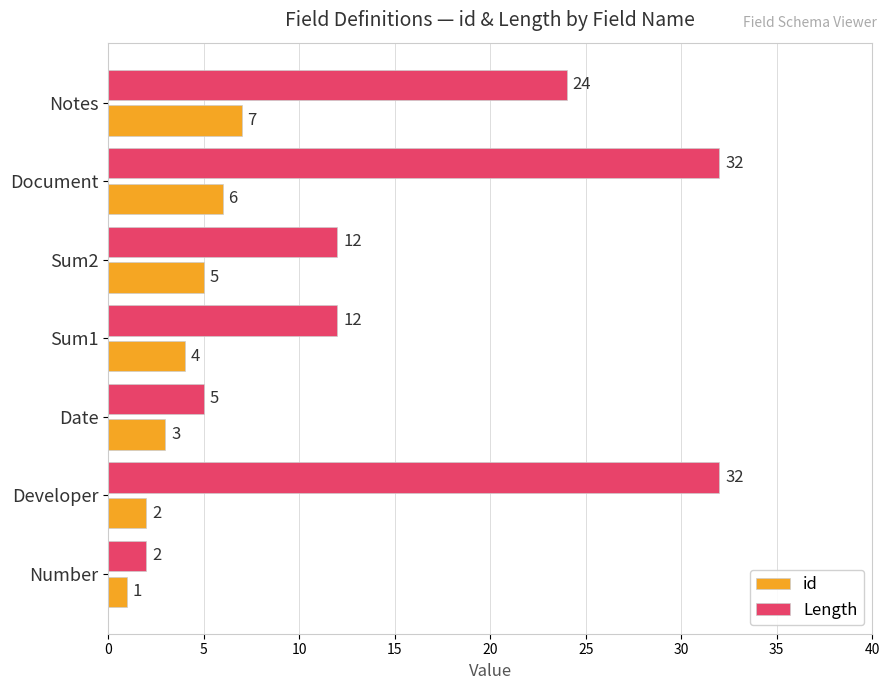

How many series are shown in this chart?

2